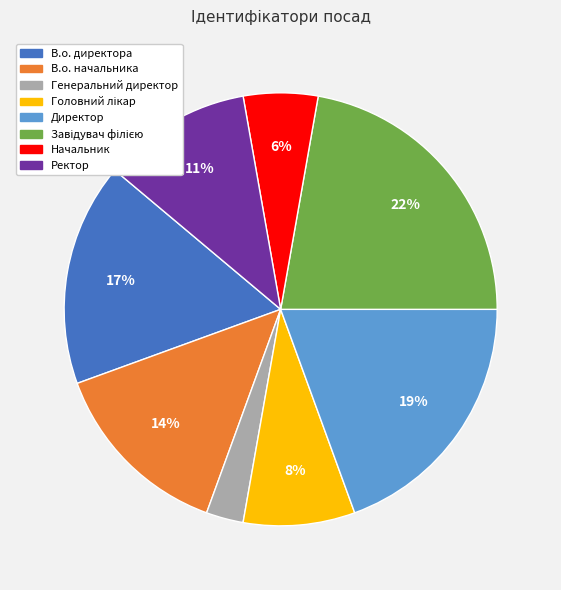

Which has a higher value, Начальник or В.о. начальника?

В.о. начальника